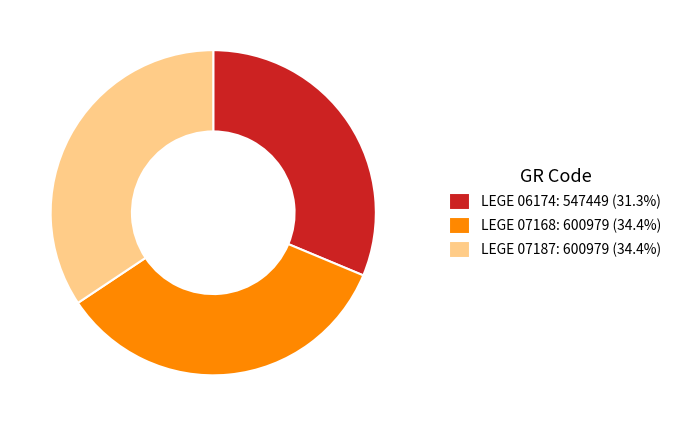

What is the ratio of the value at LEGE 07187: 600979 (34.4%) to the value at LEGE 07168: 600979 (34.4%)?

1.0